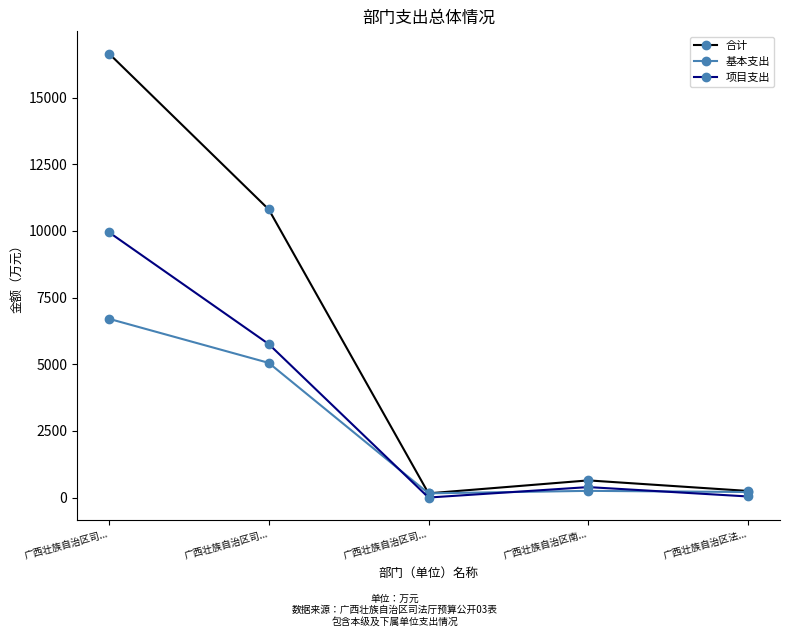

What are all the series names shown in the legend?

合计, 基本支出, 项目支出